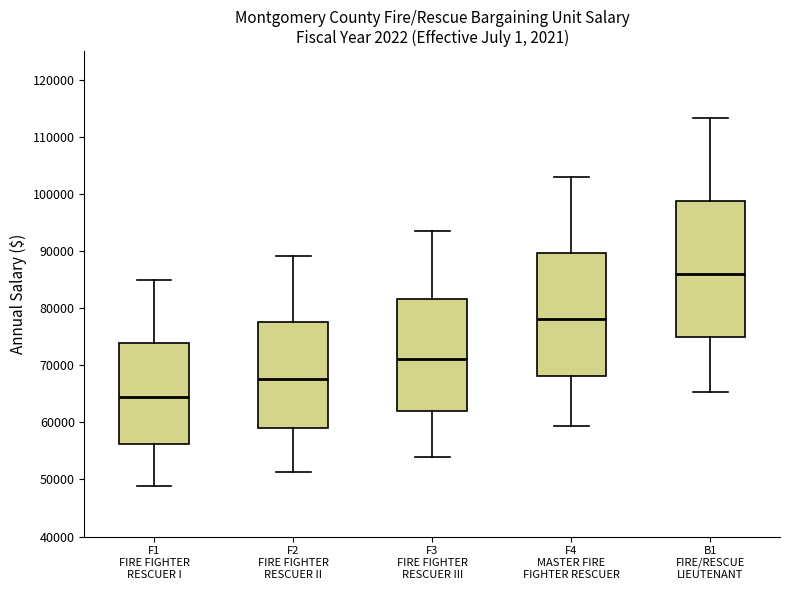

Reading left to right, read every box against the y-axis: the position of its median line, the range the box covers, and the ends of its whiskers. The values are not printed on the chart, so give them approximately, as read against the axis.

F1 FIRE FIGHTER RESCUER I: median 64000, box 56000 to 74000, whiskers 49000 to 85000
F2 FIRE FIGHTER RESCUER II: median 68000, box 59000 to 78000, whiskers 51000 to 89000
F3 FIRE FIGHTER RESCUER III: median 71000, box 62000 to 82000, whiskers 54000 to 94000
F4 MASTER FIRE FIGHTER RESCUER: median 78000, box 68000 to 90000, whiskers 59000 to 103000
B1 FIRE/RESCUE LIEUTENANT: median 86000, box 75000 to 99000, whiskers 65000 to 113000